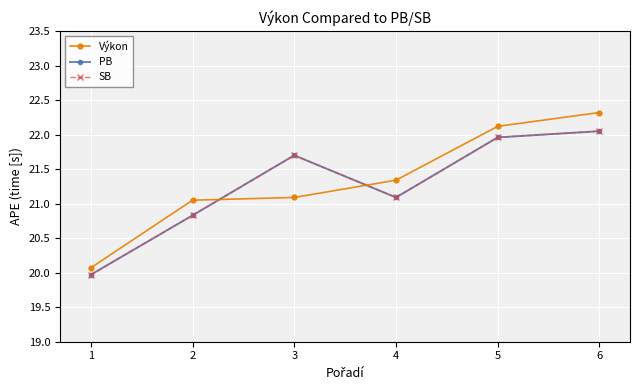

Is this an area chart (filled region under the line)?

No